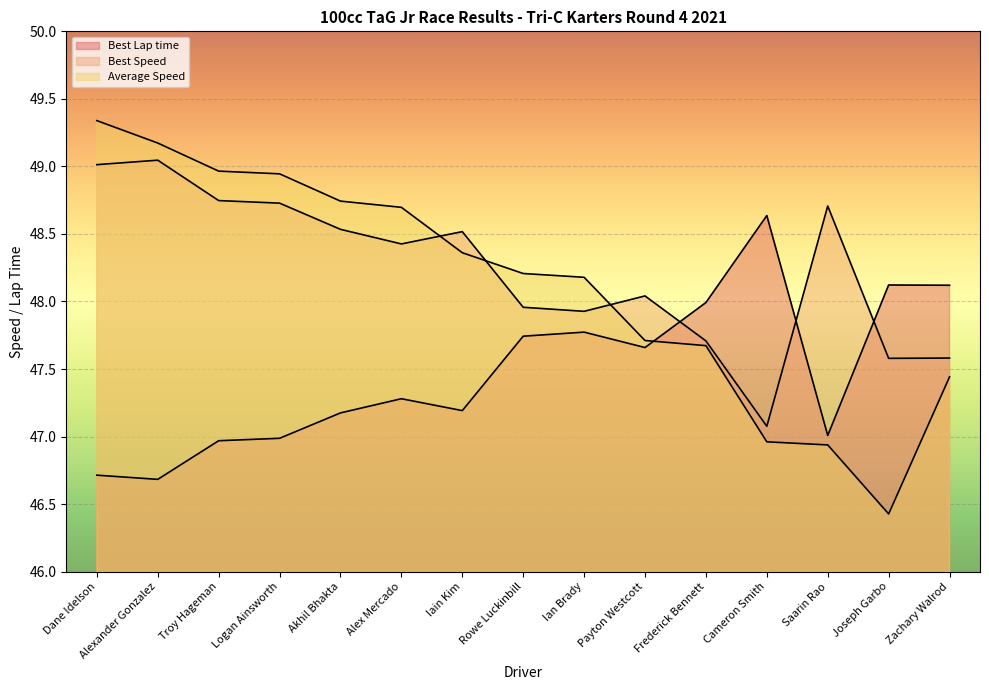

The value of Best Lap time at Zachary Walrod is 21.7. True or false?

False